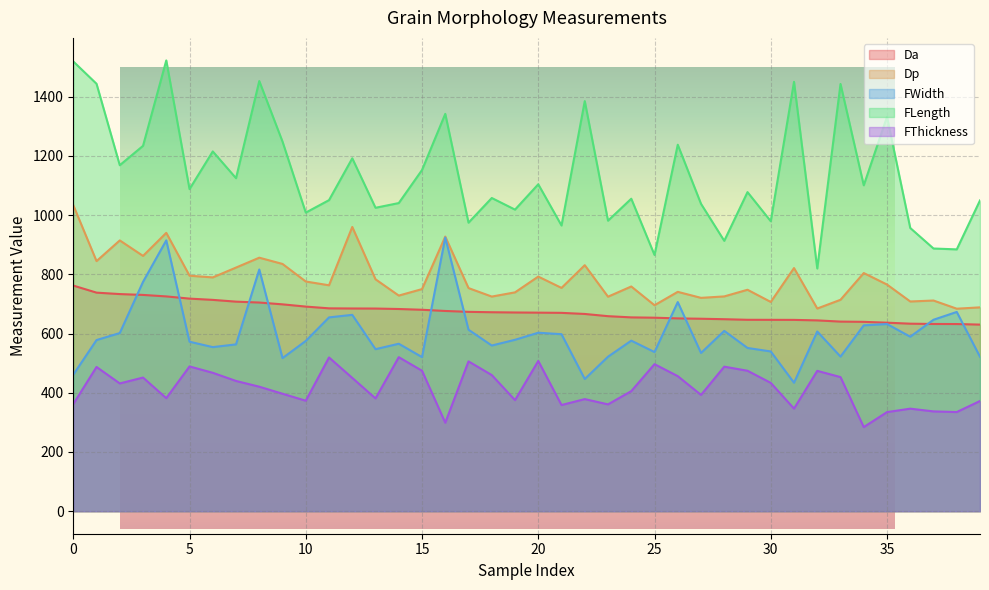

The Da series shows 1204.2 at 4. True or false?

False